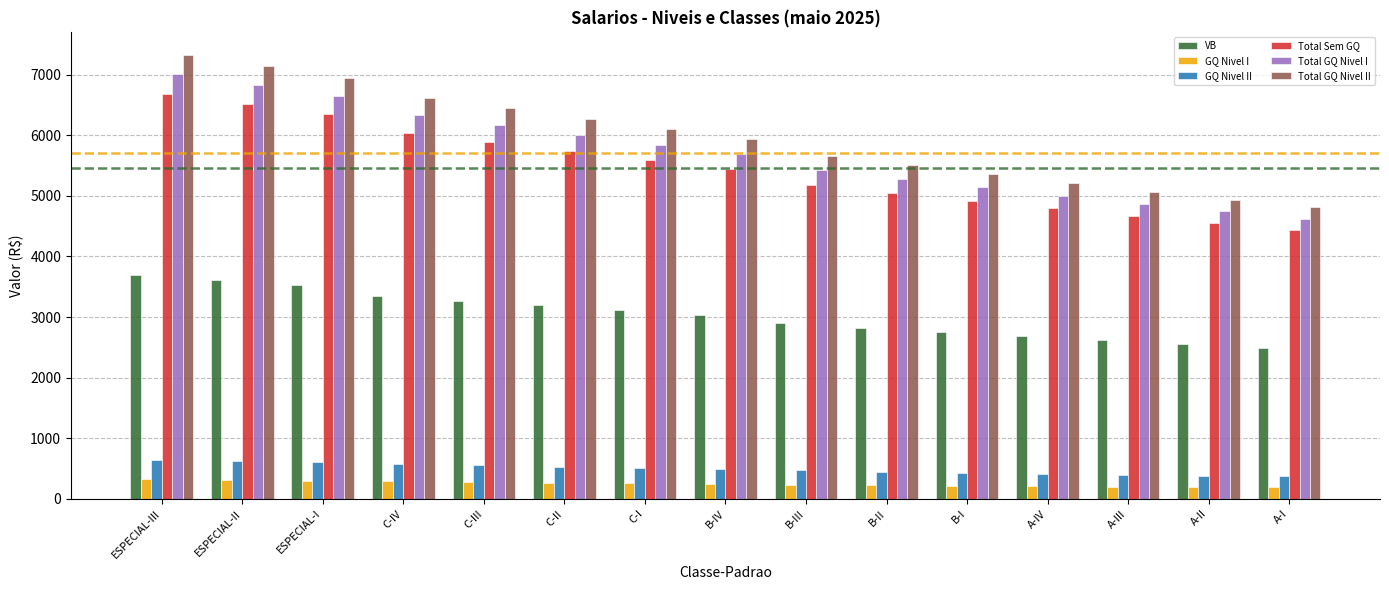

Is the value of Total GQ Nivel I at A-II greater than the value of Total GQ Nivel II at B-IV?

No